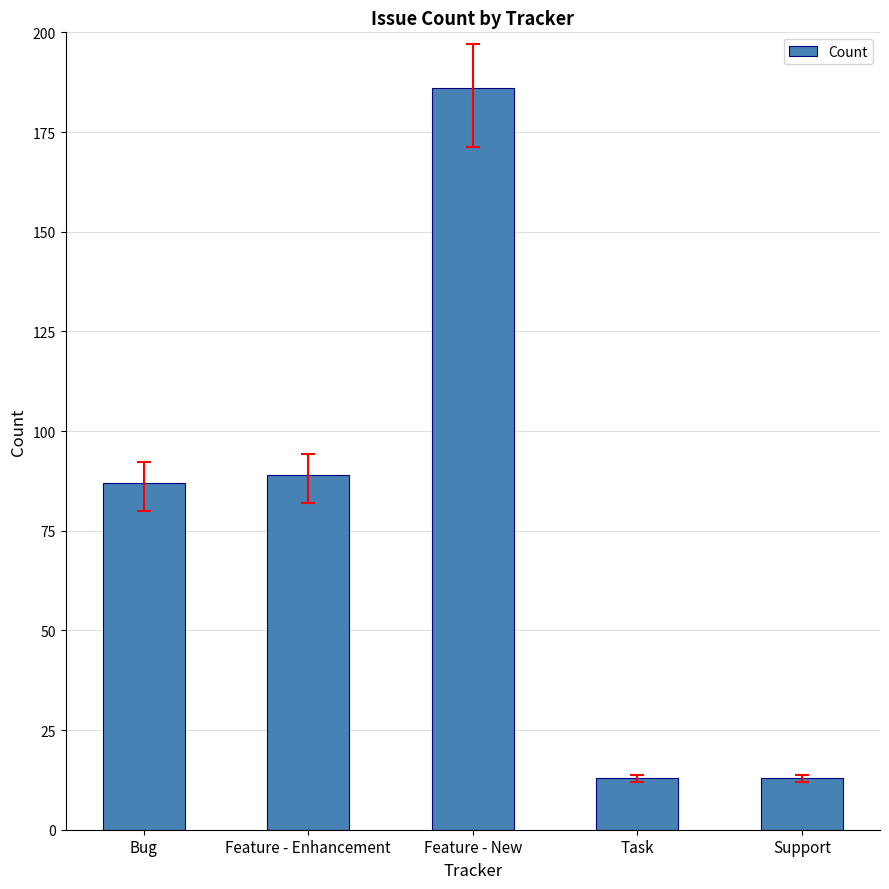

How many bars are there in total?

5